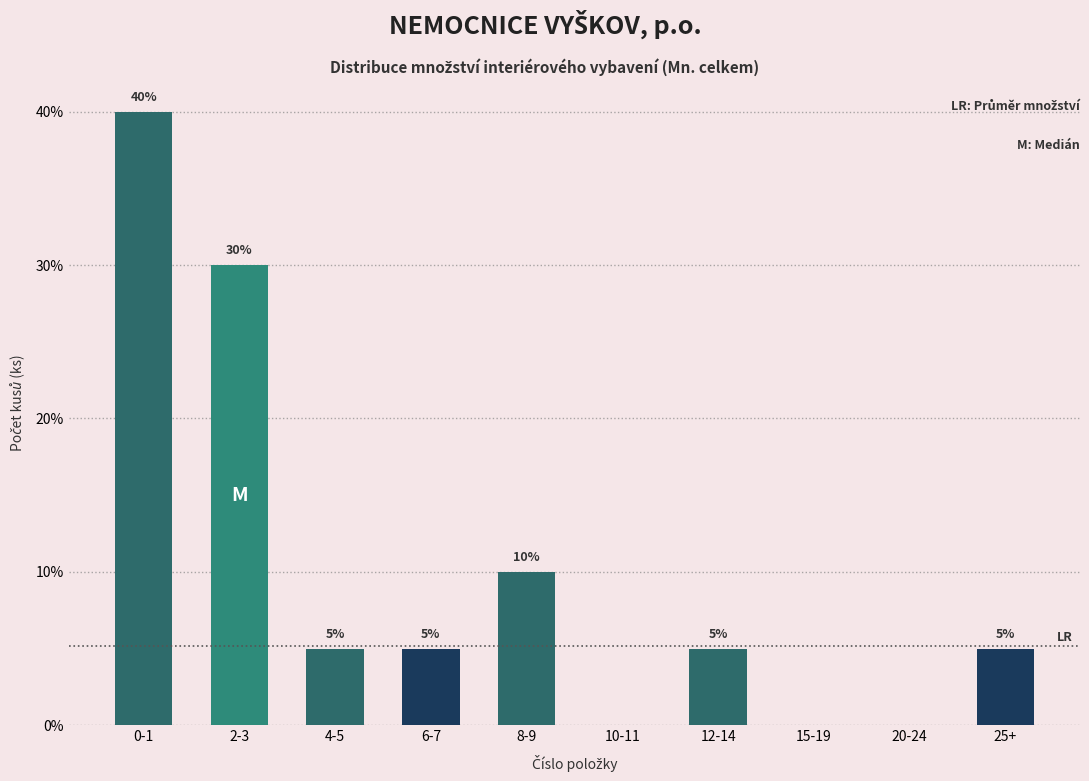

Reading left to right, what are all the values shown in this chart?

0-1=40	2-3=30	4-5=5	6-7=5	8-9=10	10-11=0	12-14=5	15-19=0	20-24=0	25+=5